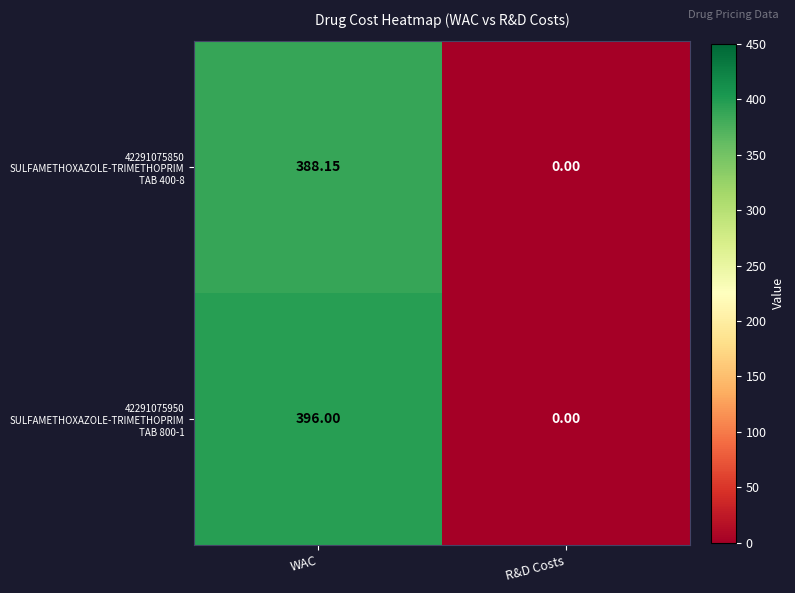

At which category is the sum across all series the highest?

WAC